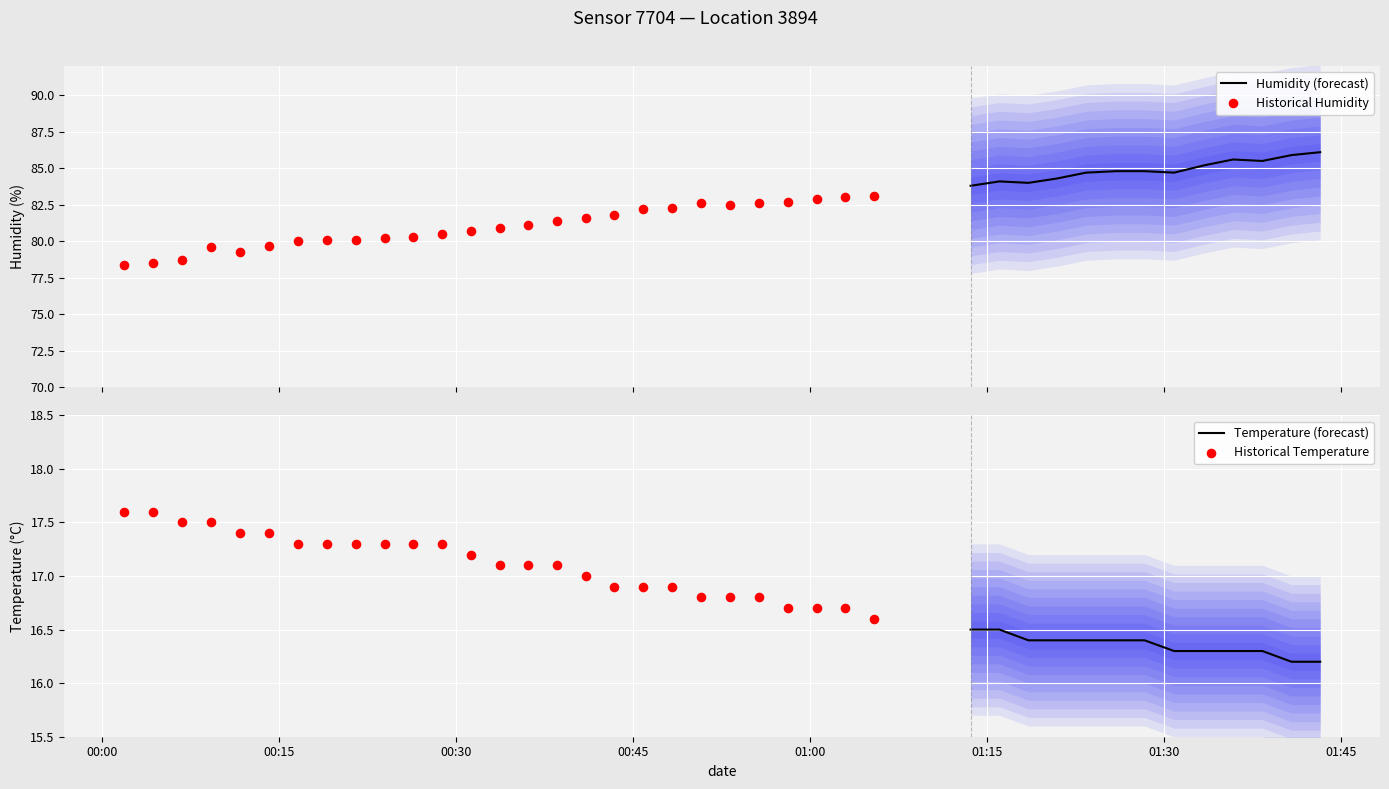

Which series contains the highest Y value?

humidity